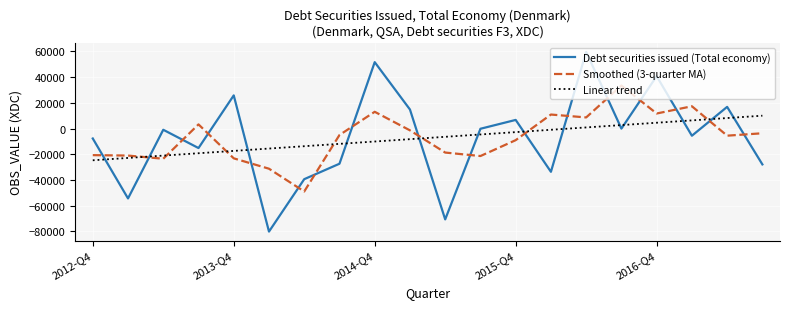

After their last crossing, which series has the higher values: Linear trend or Smoothed (3-quarter MA)?

Linear trend